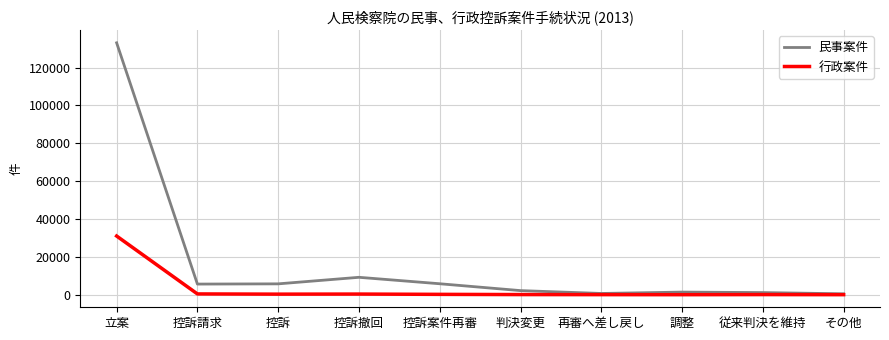

What is the lowest value of the 行政案件 series?

6